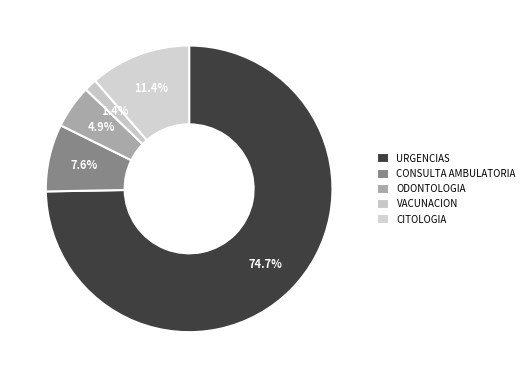

How many slices are in this pie chart?

5